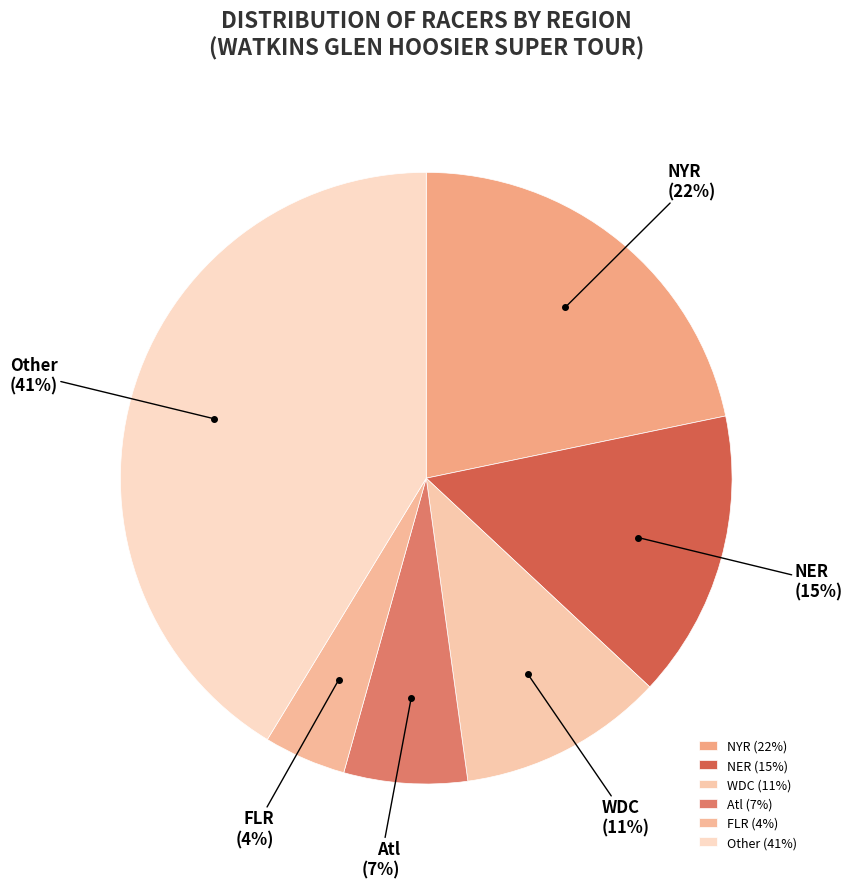

Combined, do NYR and Other account for over 50%?

Yes